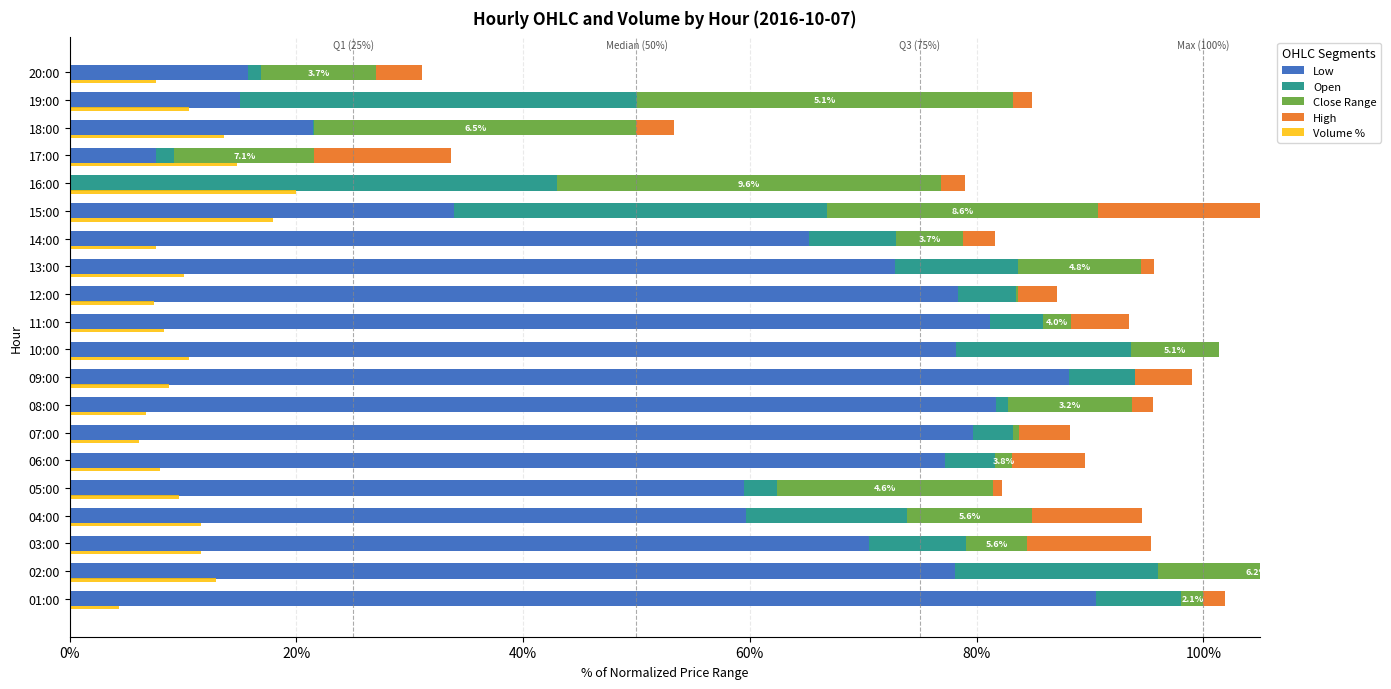

At which label does Open reach its minimum?

18:00